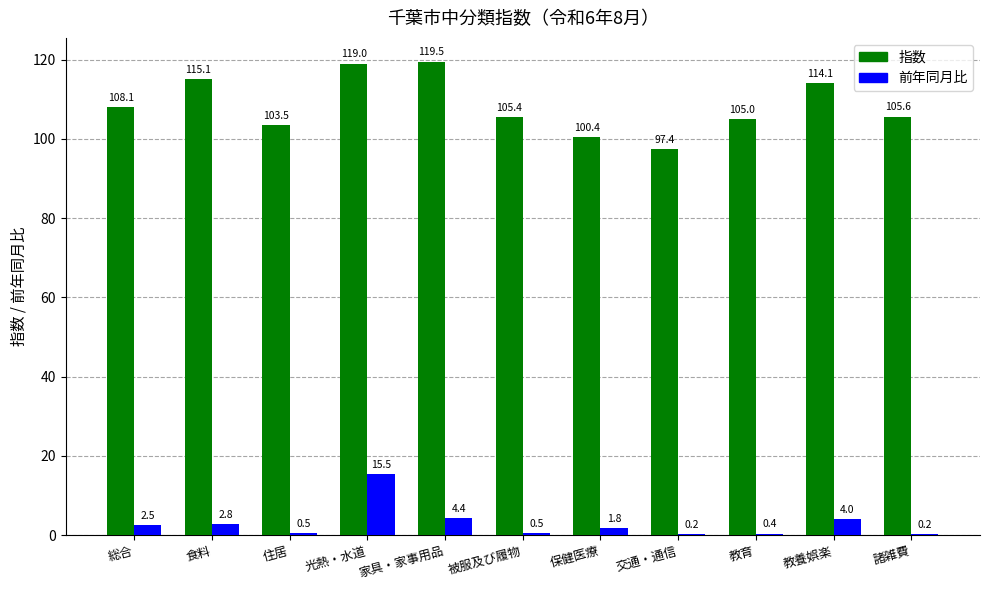

True or false: 前年同月比 has a value of 4.0 at 教養娯楽.

True